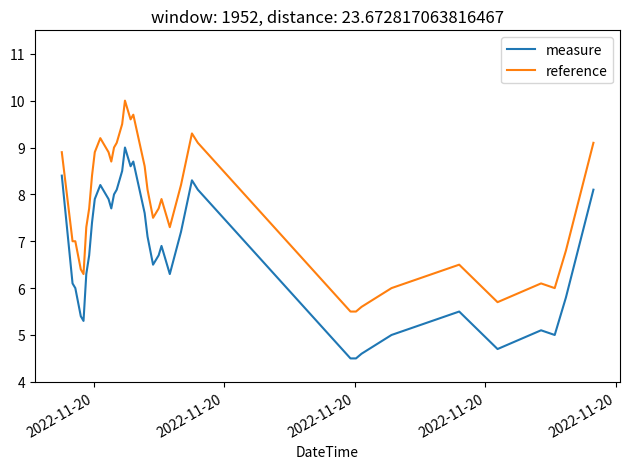

True or false: reference and measure cross at least once.

False